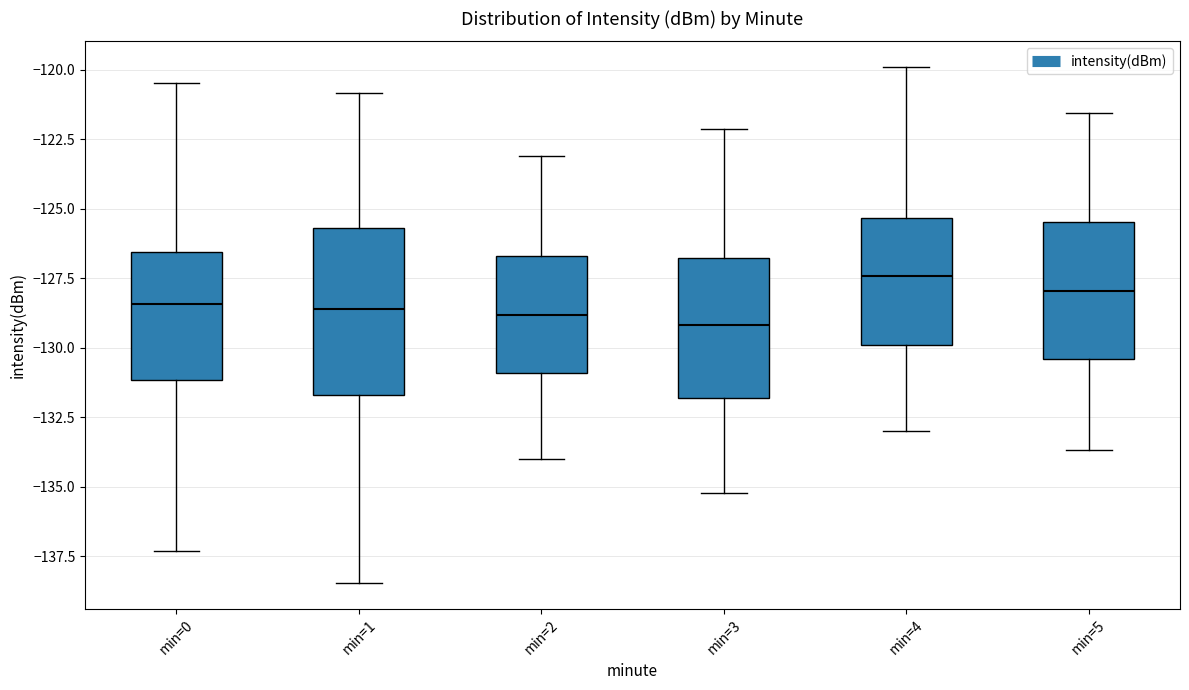

Reading left to right, transcribe this box plot: for each box, give where its median line is, the range the box spans, and where its two whiskers end, as read against the y-axis. The values are not printed on the chart, so give them approximately, as read against the axis.

min=0: median -128.5, box -131.0 to -126.5, whiskers -137.5 to -120.5
min=1: median -128.5, box -131.5 to -125.5, whiskers -138.5 to -121.0
min=2: median -129.0, box -131.0 to -126.5, whiskers -134.0 to -123.0
min=3: median -129.0, box -132.0 to -127.0, whiskers -135.0 to -122.0
min=4: median -127.5, box -130.0 to -125.5, whiskers -133.0 to -120.0
min=5: median -128.0, box -130.5 to -125.5, whiskers -133.5 to -121.5